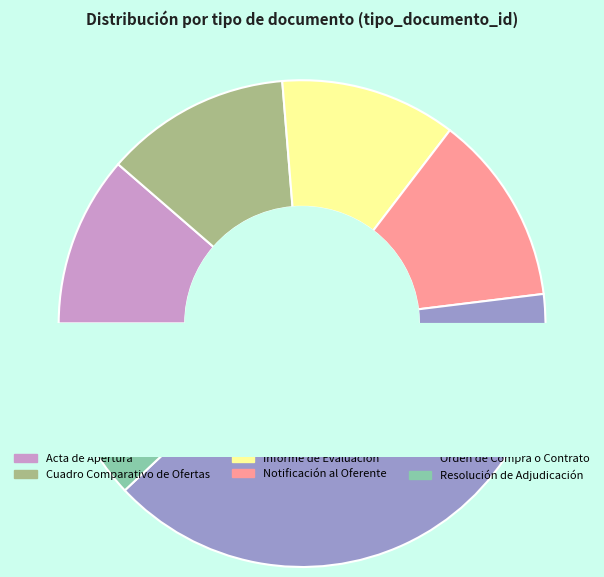

How many slices are in this pie chart?

6